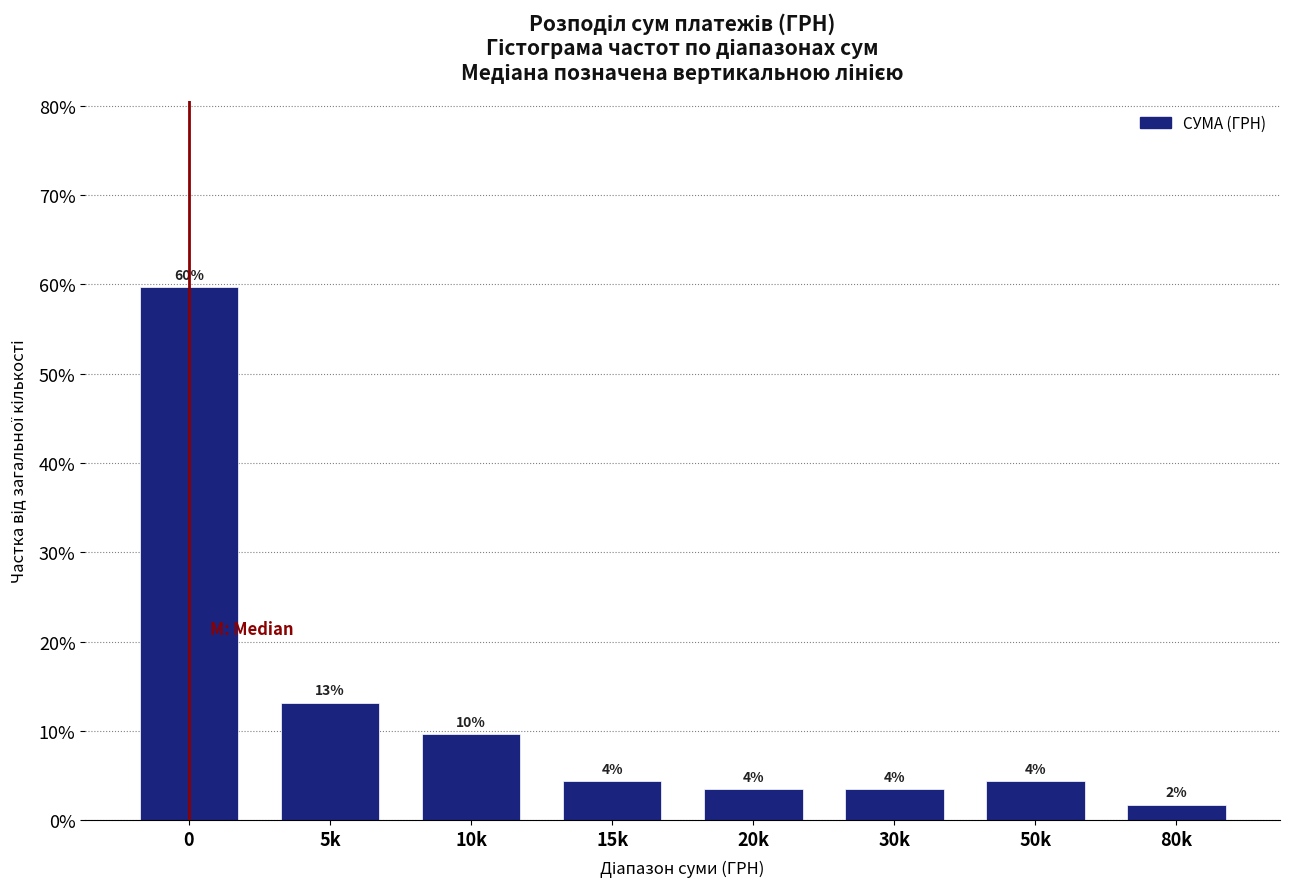

Does the chart contain any negative values?

No